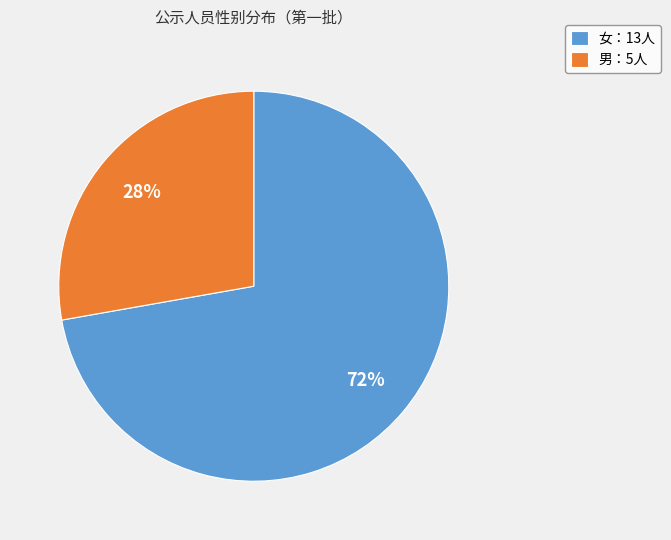

Which category has the biggest portion of the pie?

女：13人